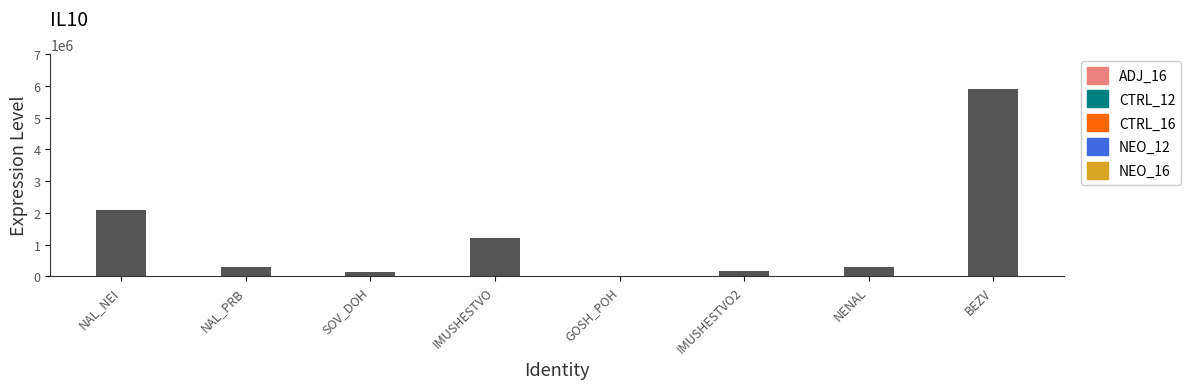

What is the greatest value displayed?

5902500